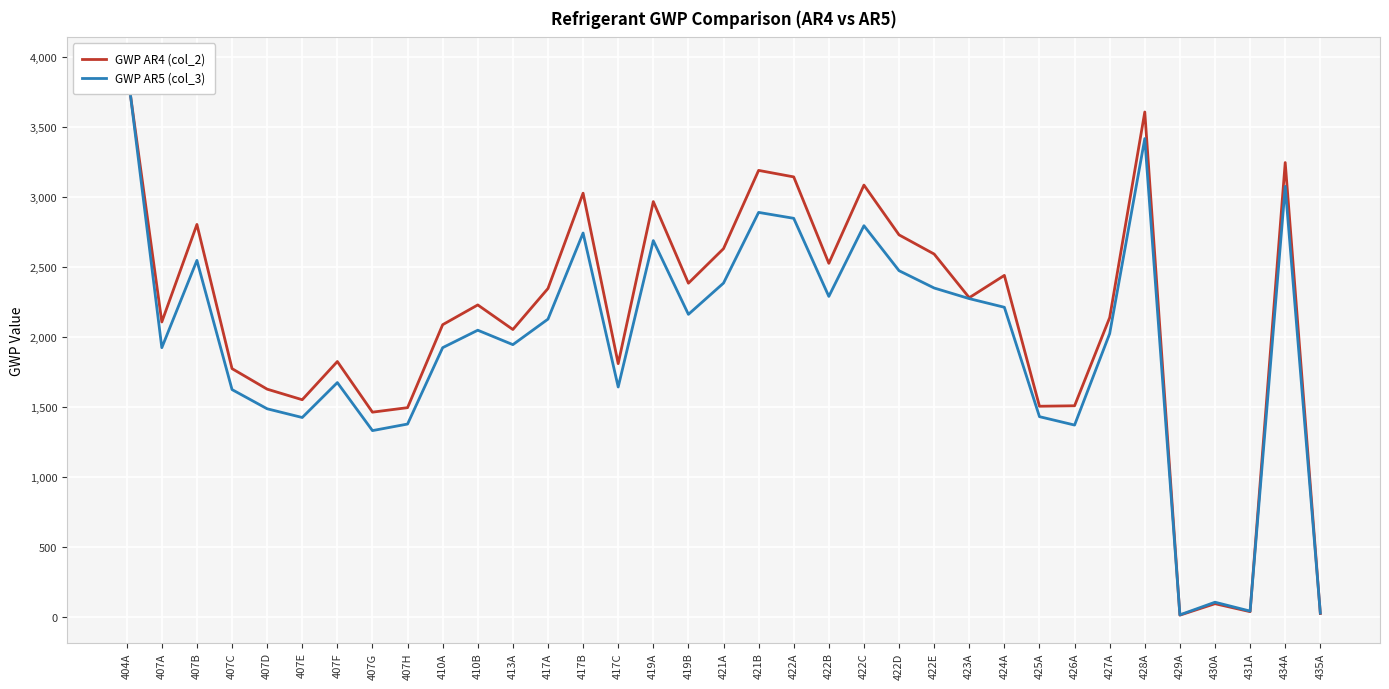

Which category has the lowest value in the GWP AR4 (col_2) series?

429A